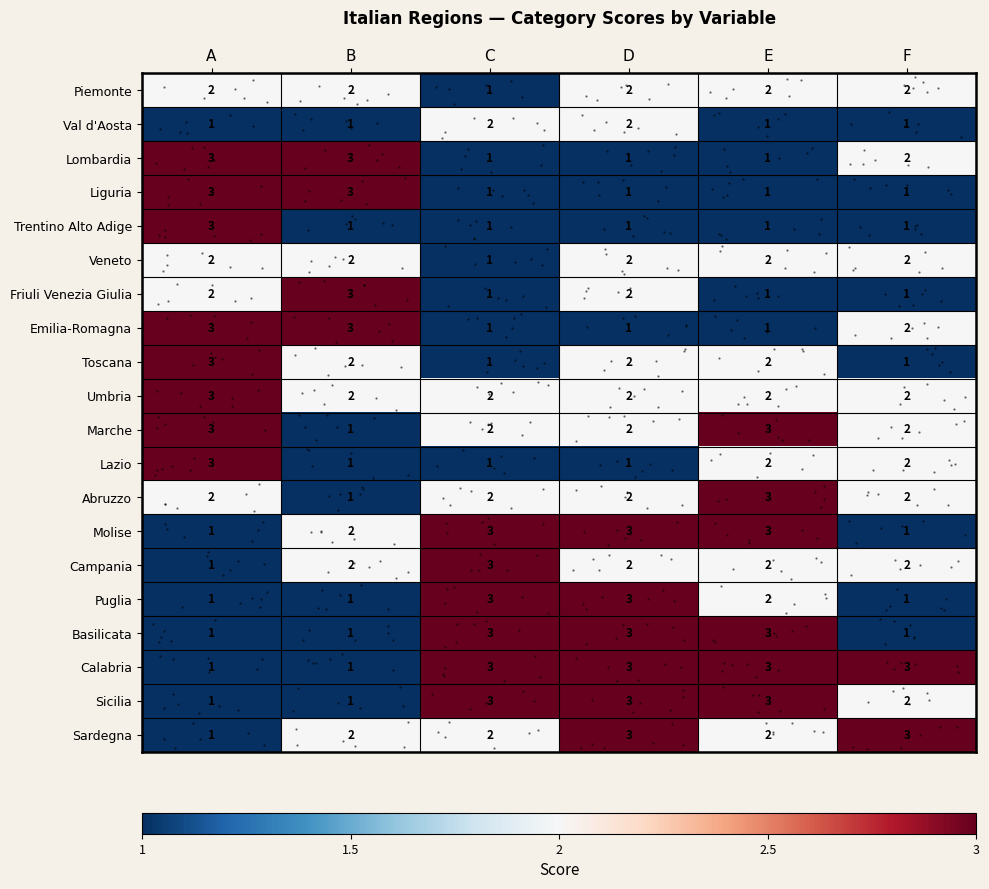

Is the value of Abruzzo at C greater than the value of Puglia at D?

No